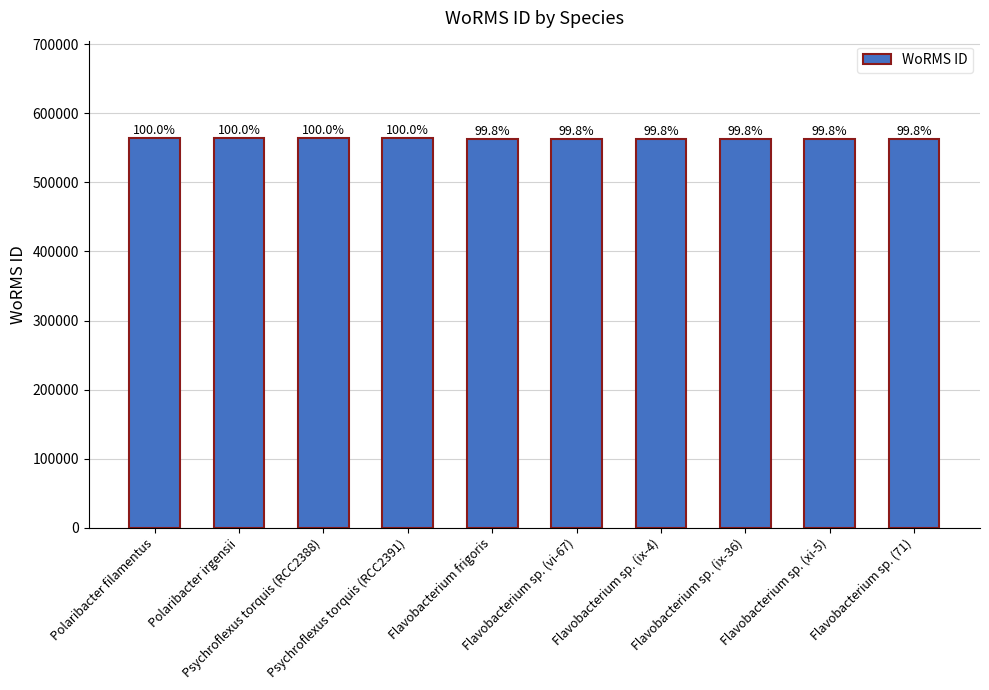

Rank the categories by value from lowest to highest.

Flavobacterium frigoris, Flavobacterium sp. (vi-67), Flavobacterium sp. (ix-4), Flavobacterium sp. (ix-36), Flavobacterium sp. (xi-5), Flavobacterium sp. (71), Polaribacter filamentus, Polaribacter irgensii, Psychroflexus torquis (RCC2388), Psychroflexus torquis (RCC2391)